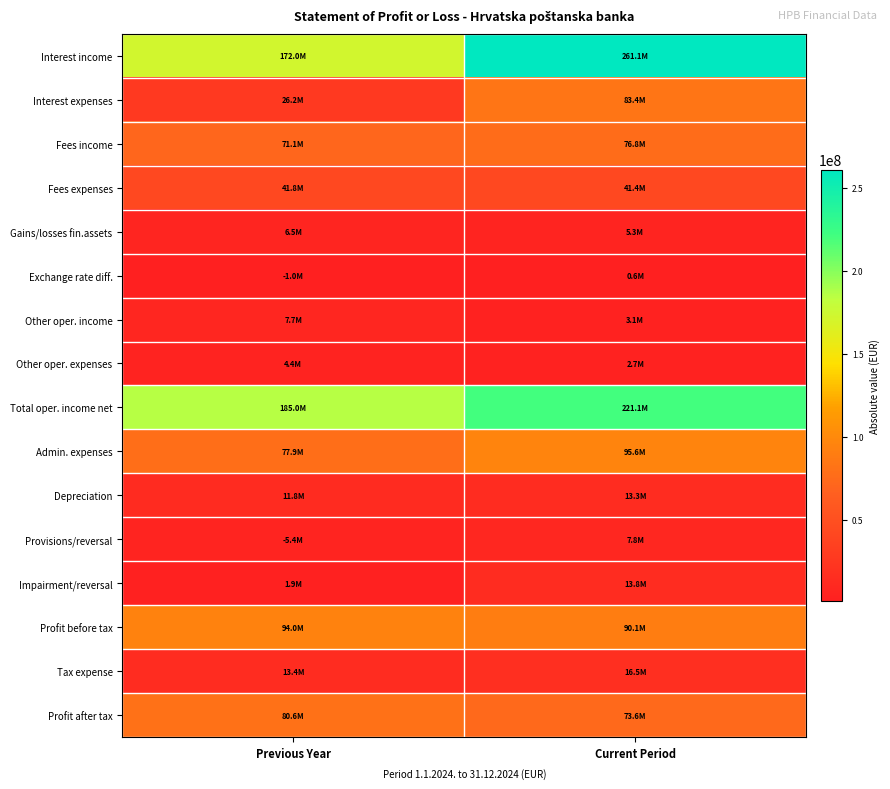

How many distinct data groups are displayed?

16